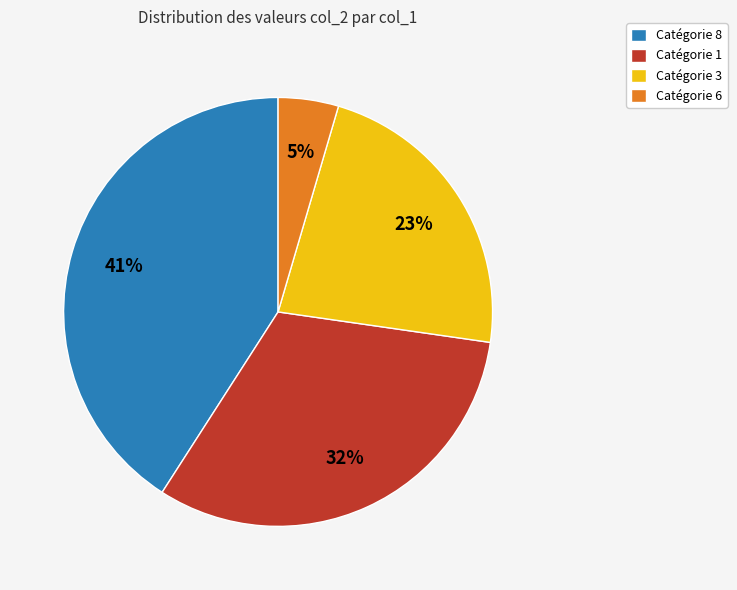

Is it true that Catégorie 1 is 37% of the pie?

False